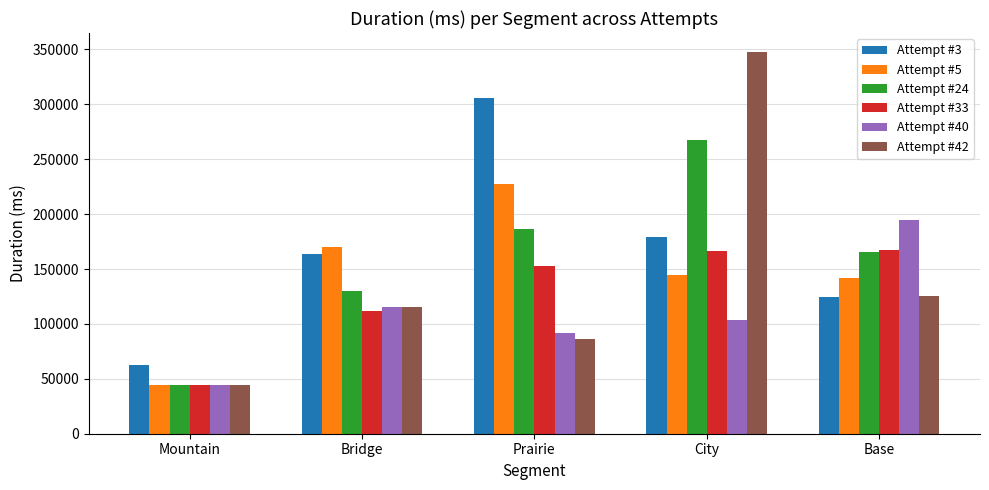

What is the label of the 5th bar from the right?

Mountain